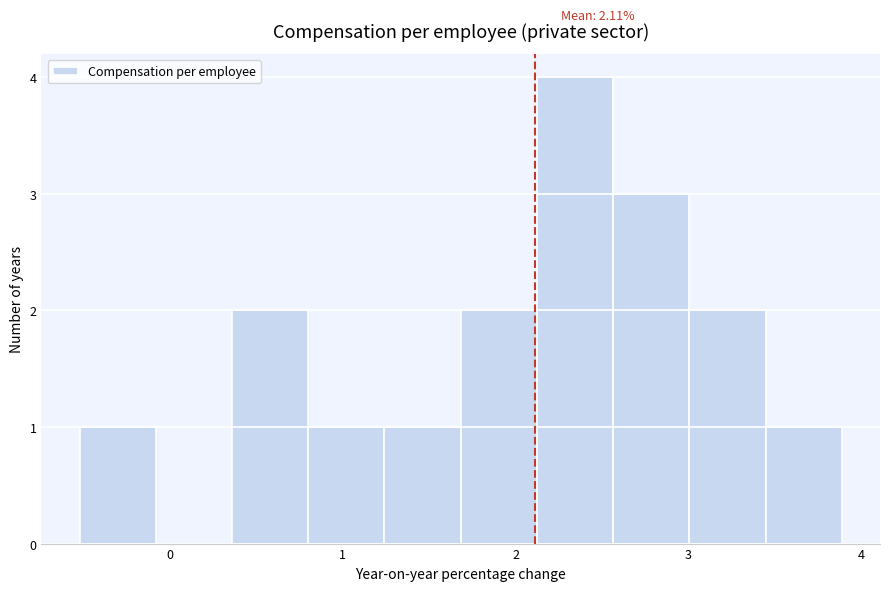

Over which range of the x-axis is the bar tallest?

2.1 to 2.6